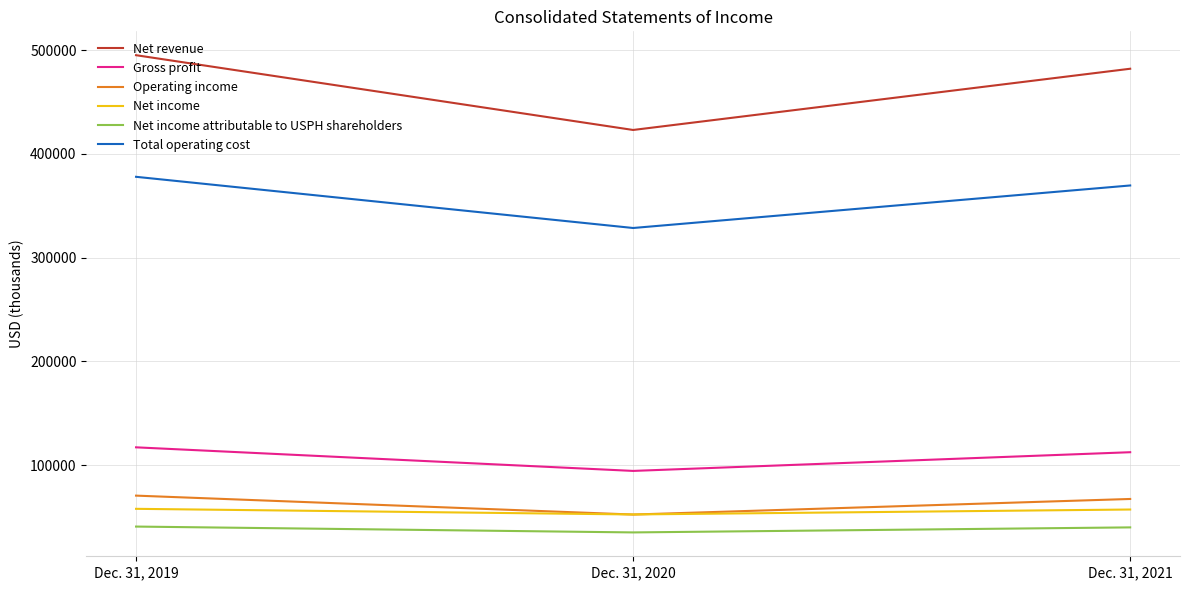

Count the number of categories in the chart.

3